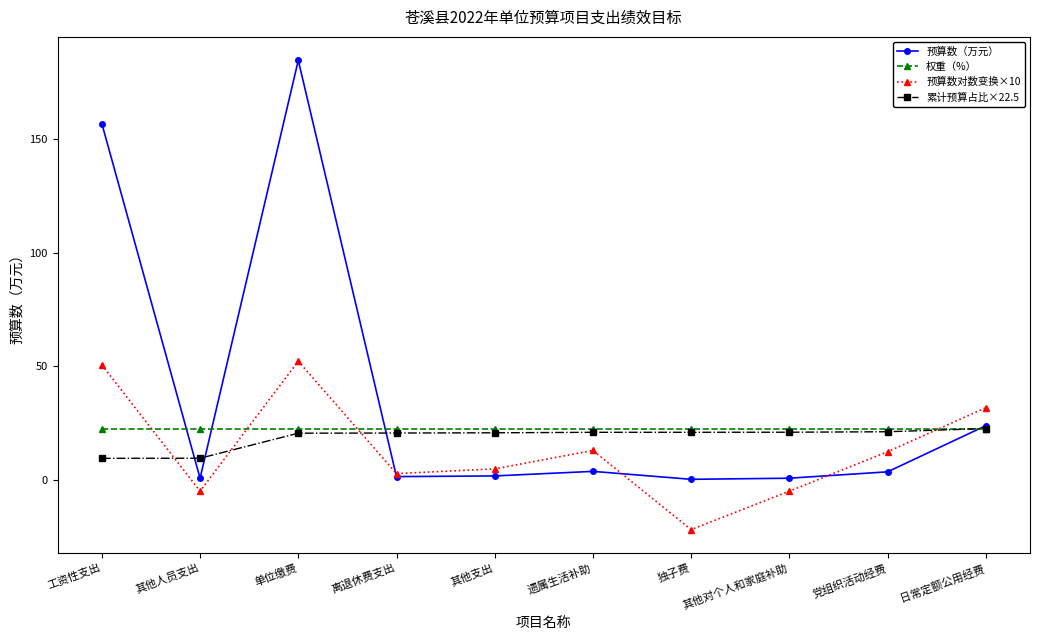

What is the difference between the maximum and second lowest values in the 累计预算占比×22.5 series?

13.1